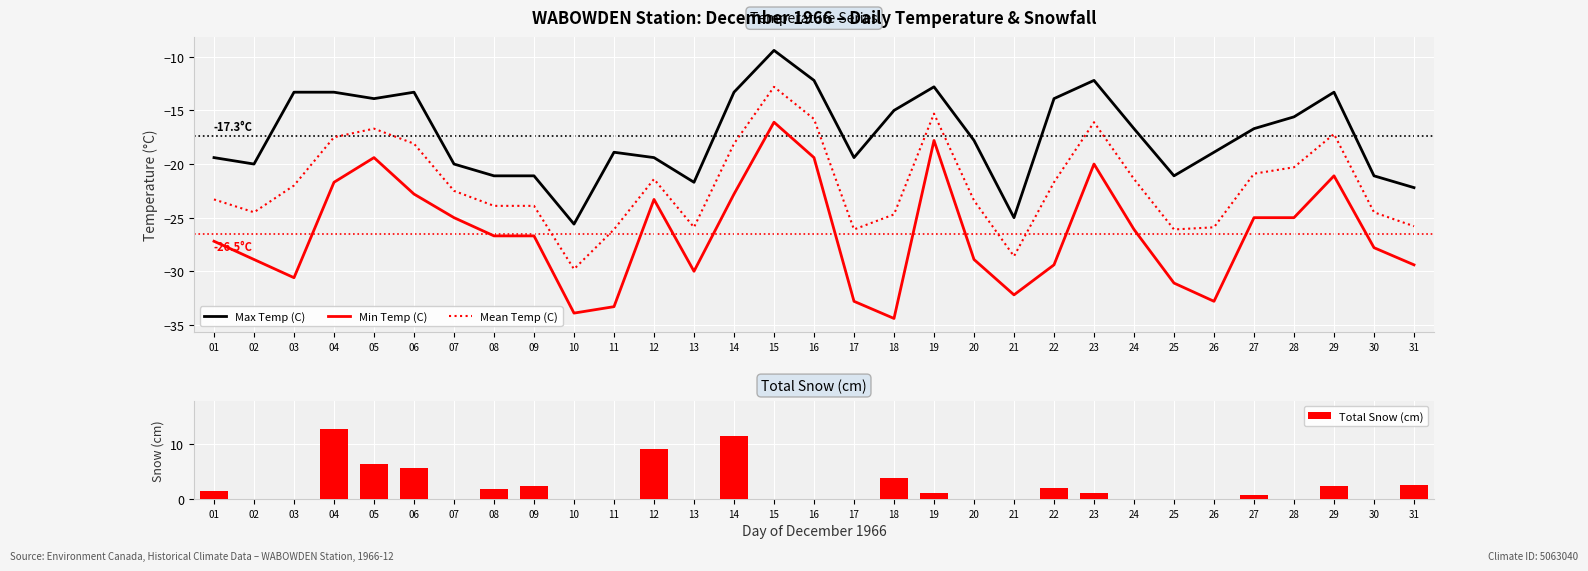

At which label does Min Temp (C) reach its minimum?

18